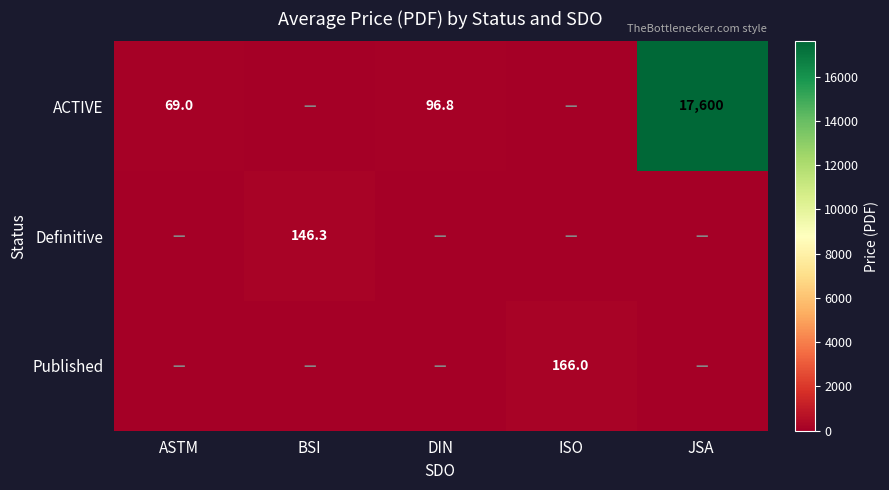

Which category has the lowest value across all series?

BSI